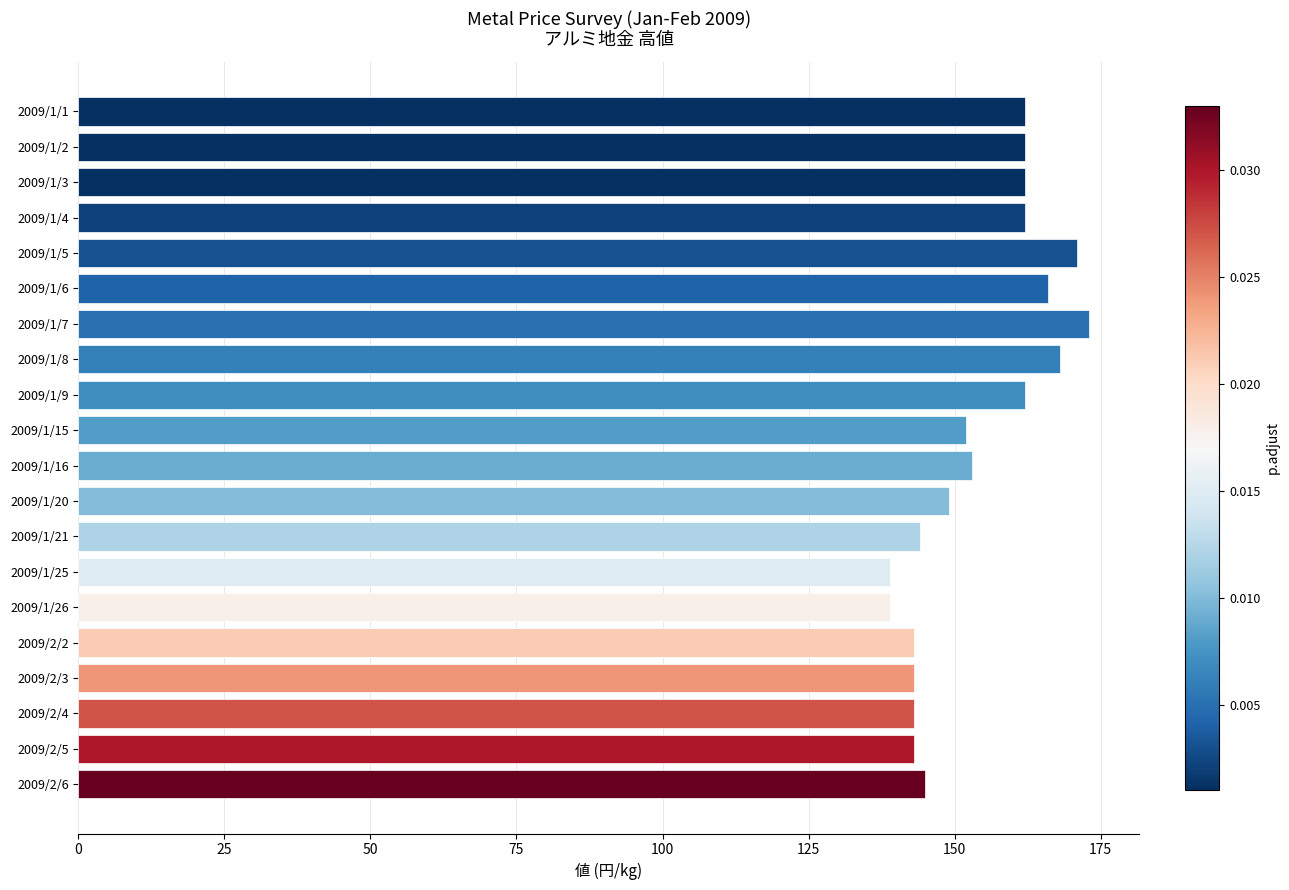

The chart shows a value of 145 at 2009/2/6. True or false?

True